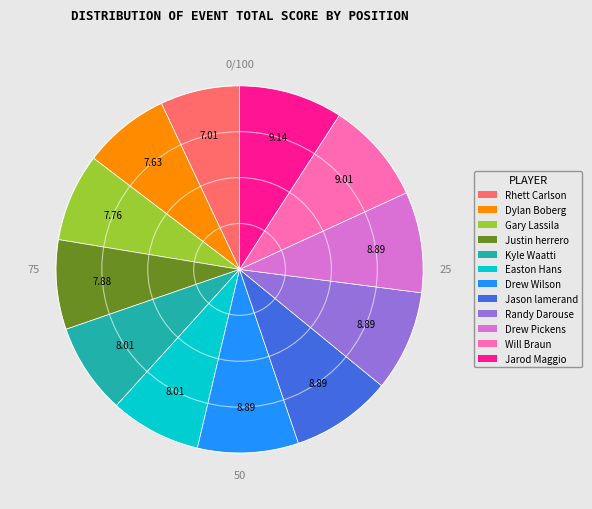

What is the ratio of the value at Will Braun to the value at Kyle Waatti?

1.1